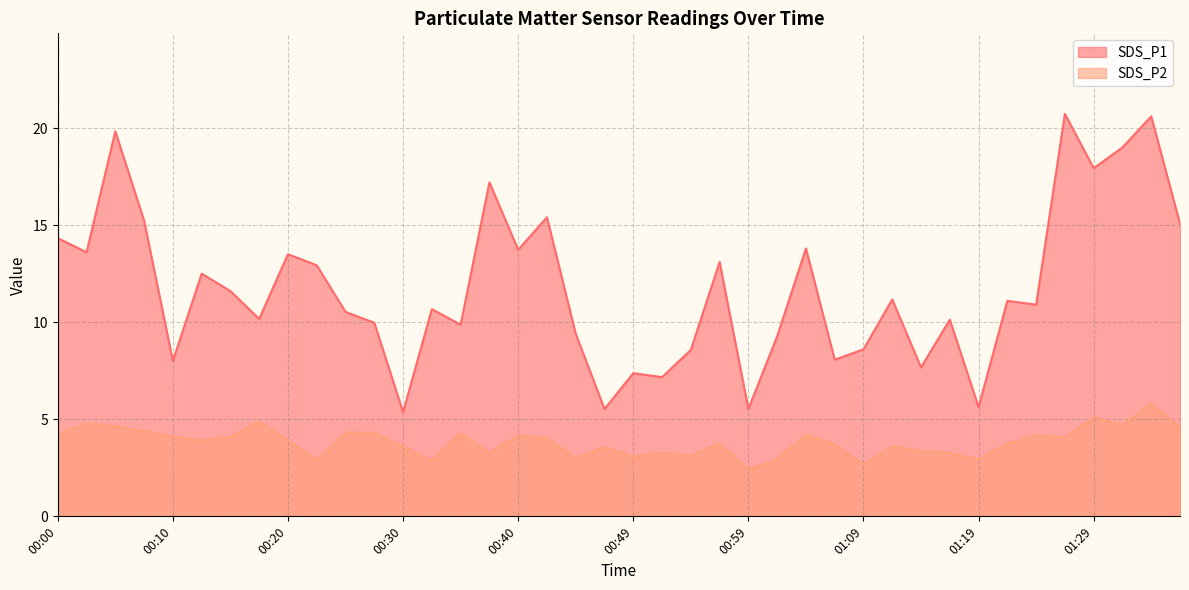

What is the difference between the SDS_P2 values at 00:17 and 01:09?

2.2